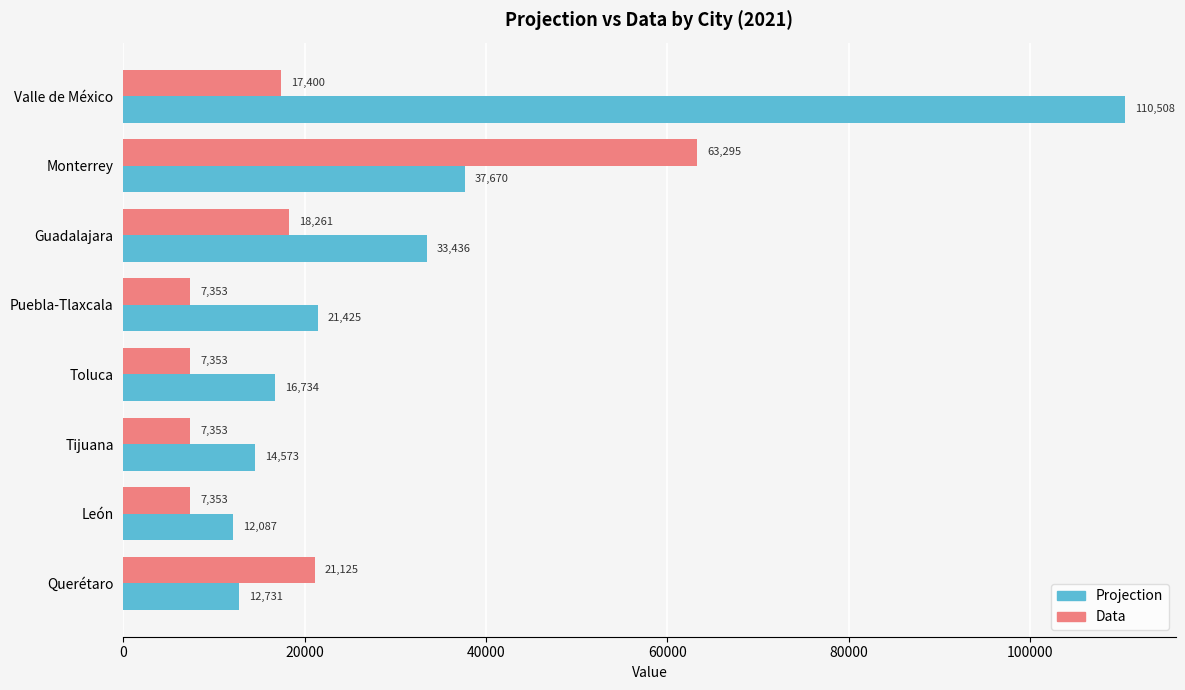

What is the lowest value of the Data series?

7353.0